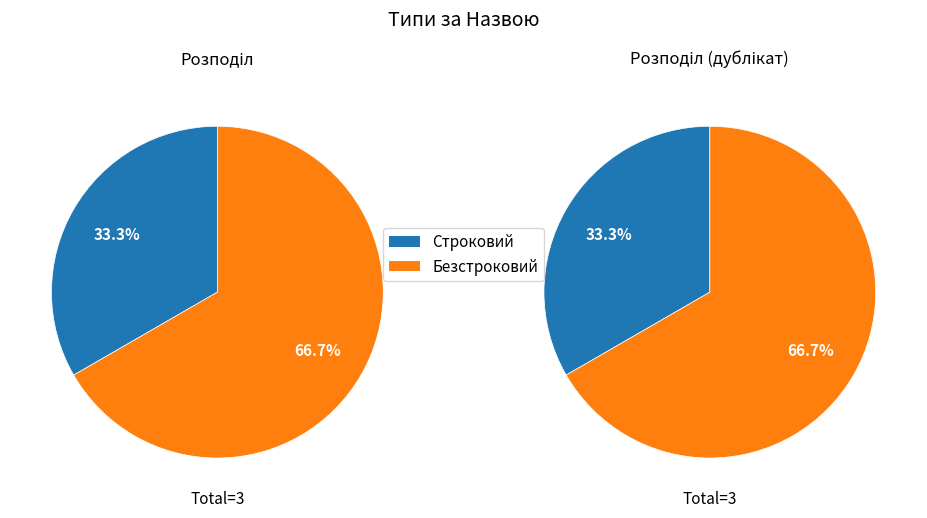

True or false: Строковий accounts for 25% of the total.

False